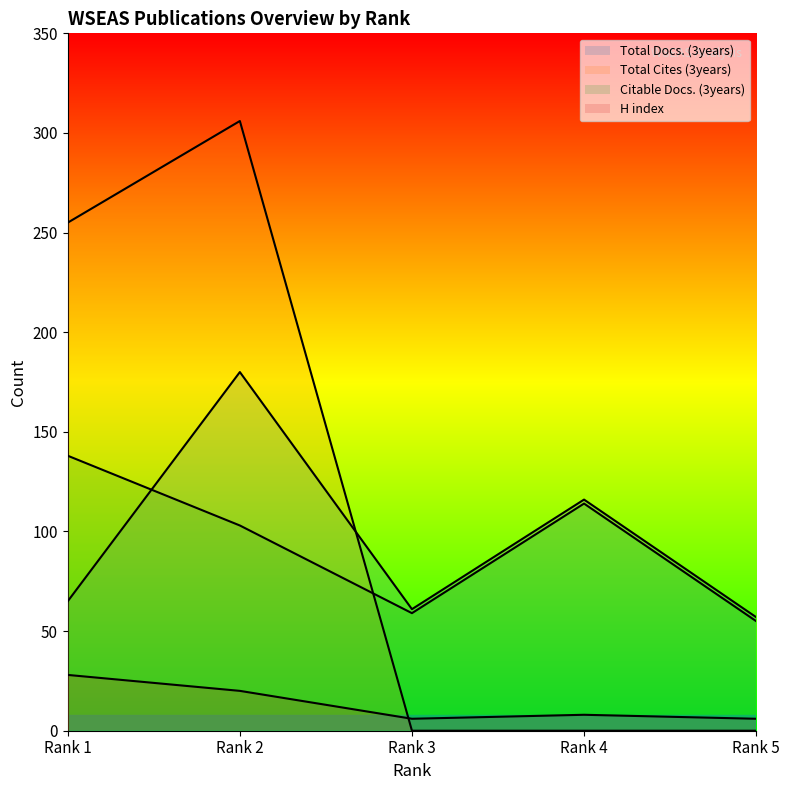

Which category has the highest value across all series?

Rank 2